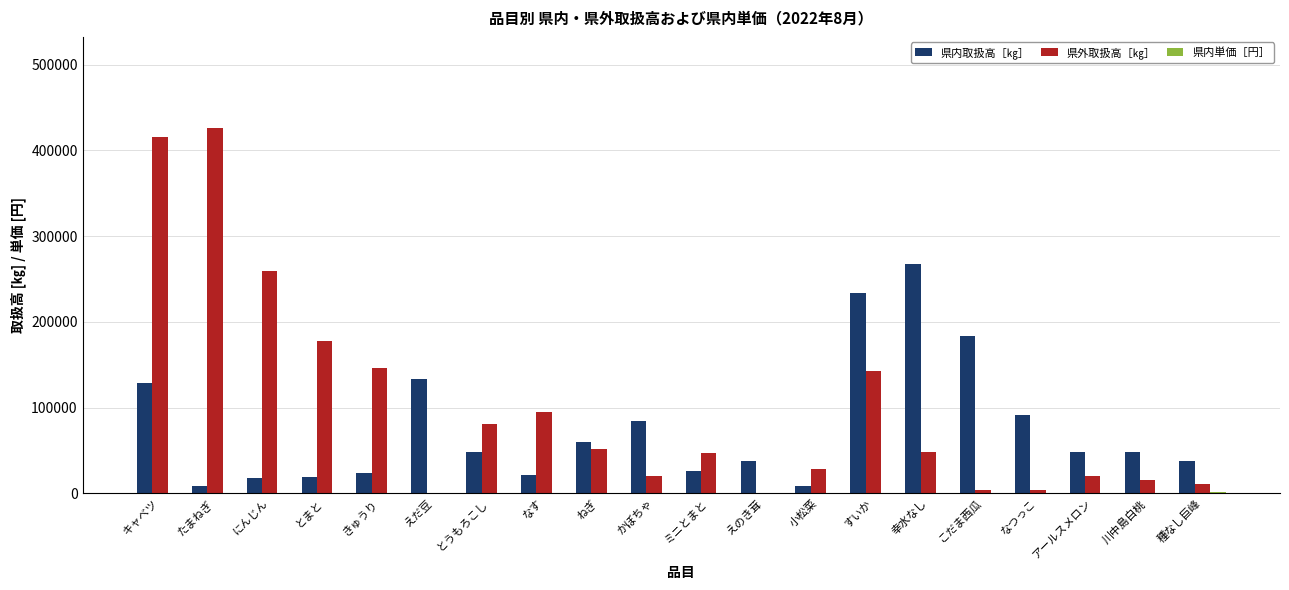

At which category is the sum across all series the highest?

キャベツ